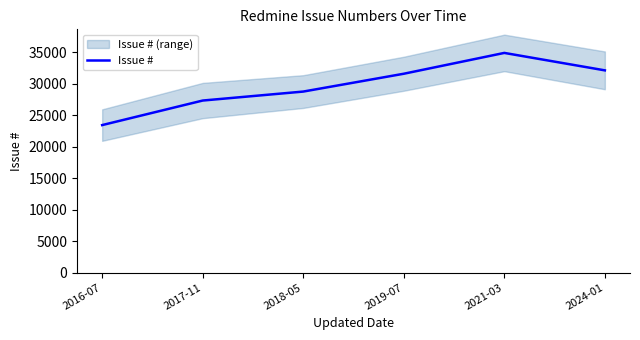

True or false: the data shows 32090 at 2024-01.

True